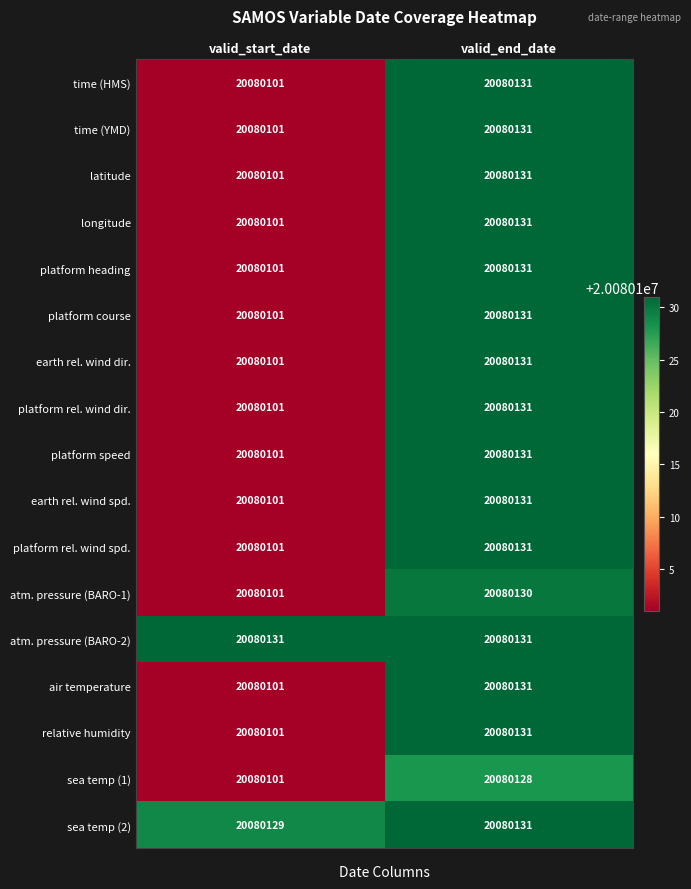

At how many categories does at least one series exceed 20080124?

2